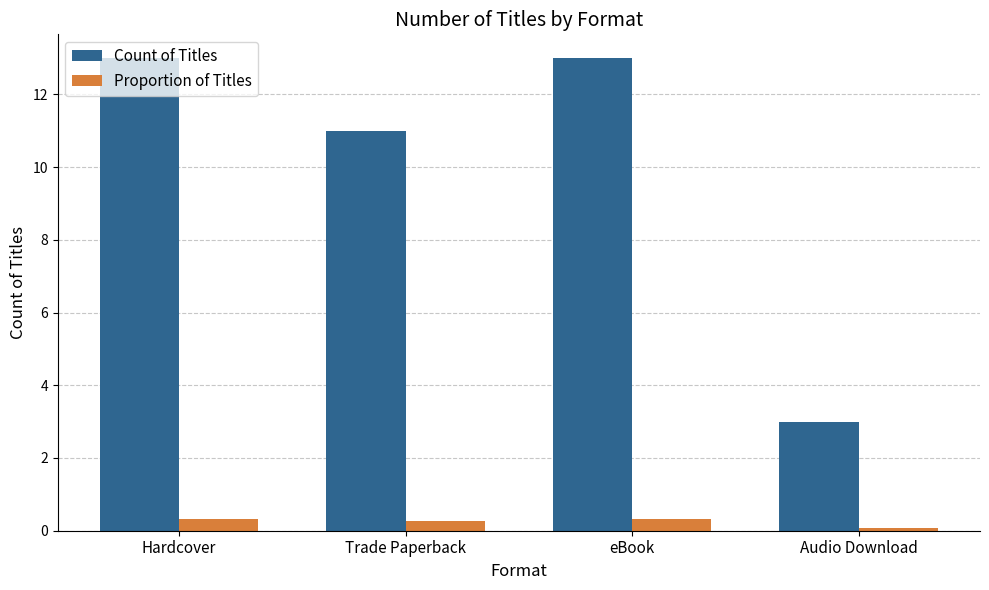

Reading right to left, list all the values displayed in this chart.

Count of Titles: Audio Download=3.0	eBook=13.0	Trade Paperback=11.0	Hardcover=13.0
Proportion of Titles: Audio Download=0.1	eBook=0.3	Trade Paperback=0.3	Hardcover=0.3